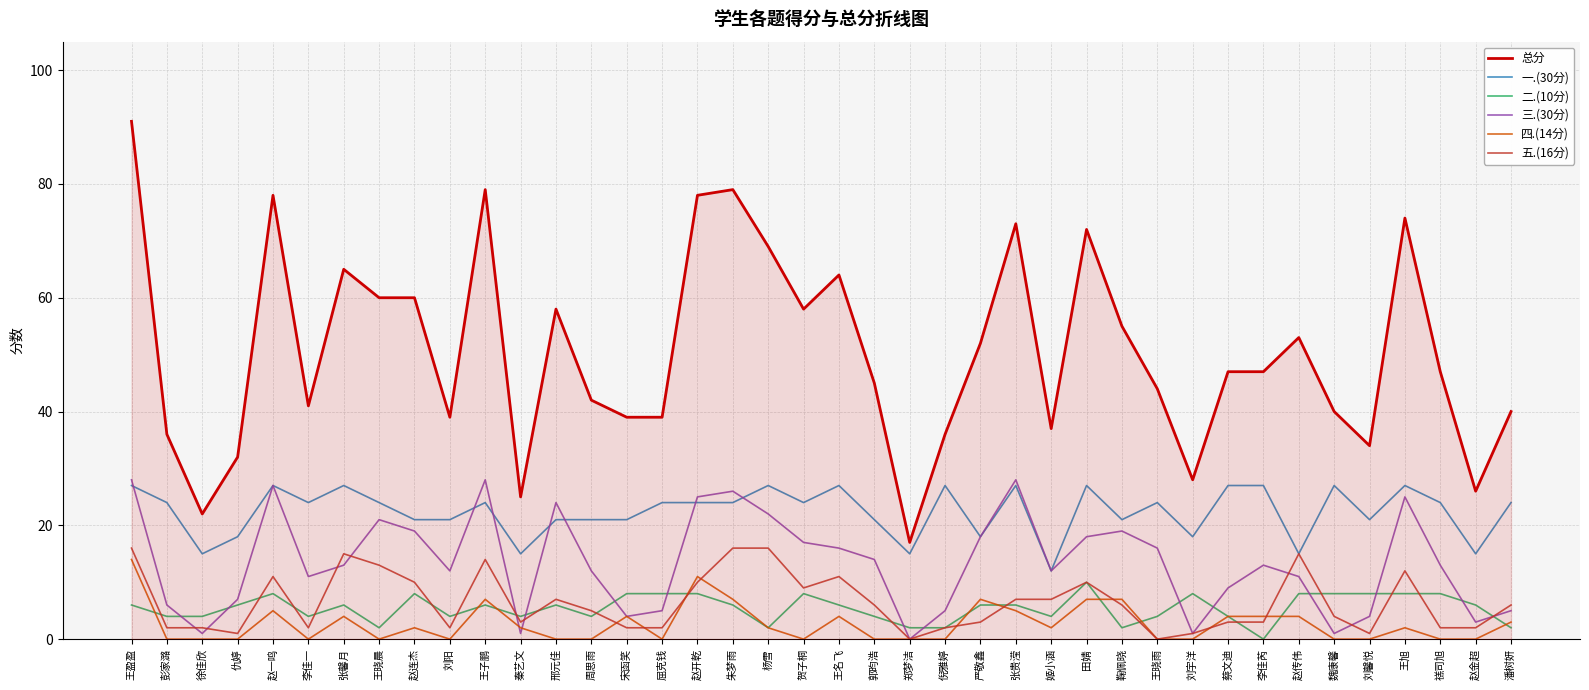

Is the value of 四.(14分) at 李佳芮 greater than the value of 一.(30分) at 王晓晨?

No